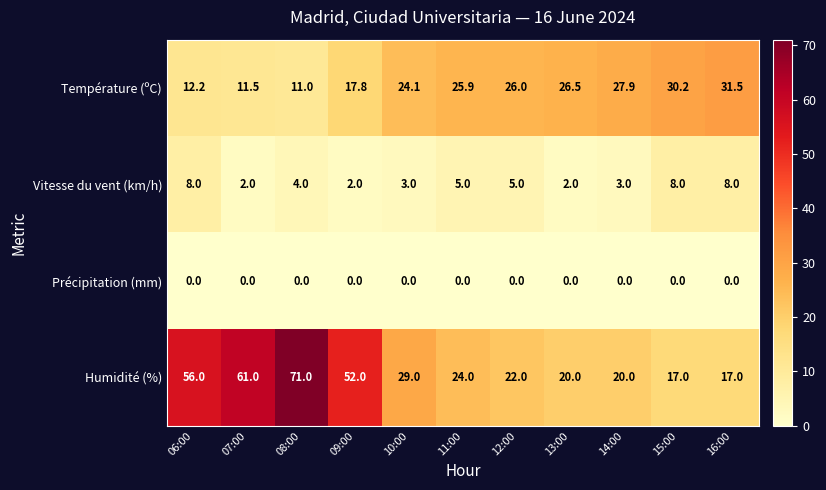

Where is Température (ºC) nearest to the value 21?

10:00